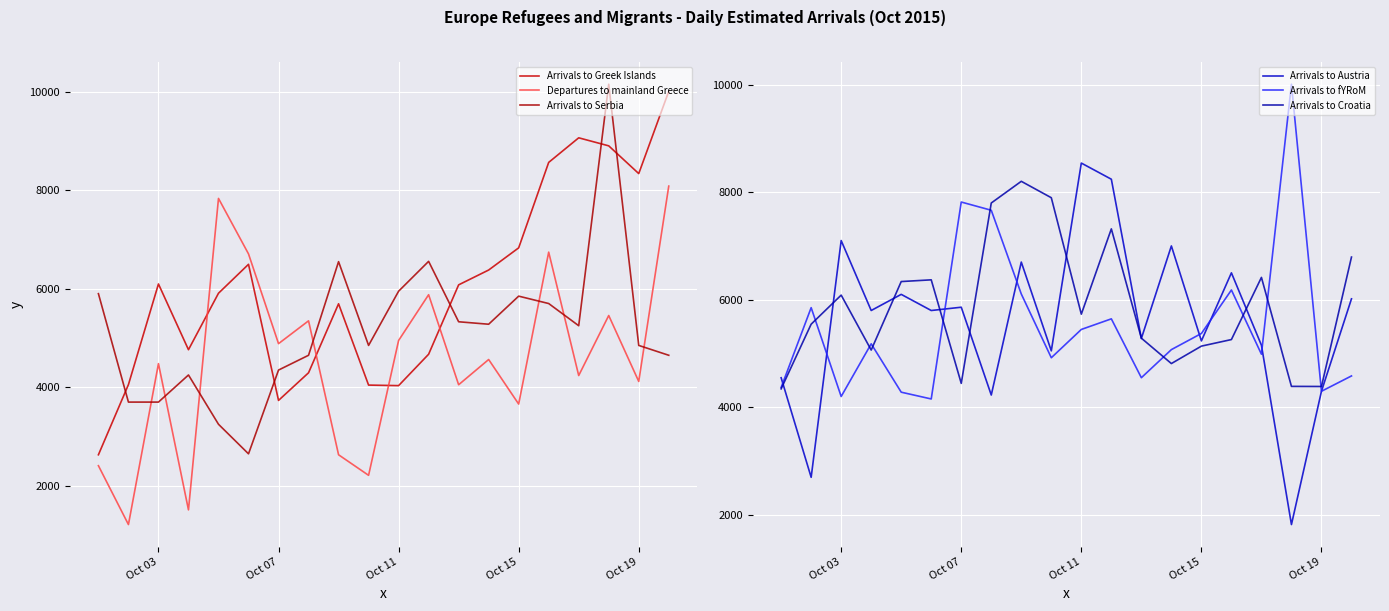

Reading right to left, list all the values displayed in this chart.

Arrivals to Greek Islands: 10006	8337	8900	9063	8564	6830	6380	6079	4671	4034	4045	5695	4295	3734	6496	5909	4763	6097	4055	2631
Departures to mainland Greece: 8083	4119	5457	4239	6743	3660	4564	4052	5879	4950	2214	2631	5349	4886	6707	7833	1513	4480	1215	2409
Arrivals to Serbia: 4650	4850	10150	5250	5700	5850	5280	5330	6556	5950	4850	6550	4650	4350	2650	3250	4250	3700	3700	5900
Arrivals to Austria: 6017	4300	1822	5155	6500	5235	7000	5280	8240	8540	5050	6700	4229	5861	5800	6100	5800	7100	2700	4550
Arrivals to fYRoM: 4584	4299	10005	4988	6181	5373	5073	4551	5645	5448	4922	6107	7663	7816	4156	4282	5181	4202	5853	4370
Arrivals to Croatia: 6793	4388	4390	6415	5260	5138	4814	5286	7317	5732	7896	8201	7798	4446	6370	6338	5065	6086	5546	4344